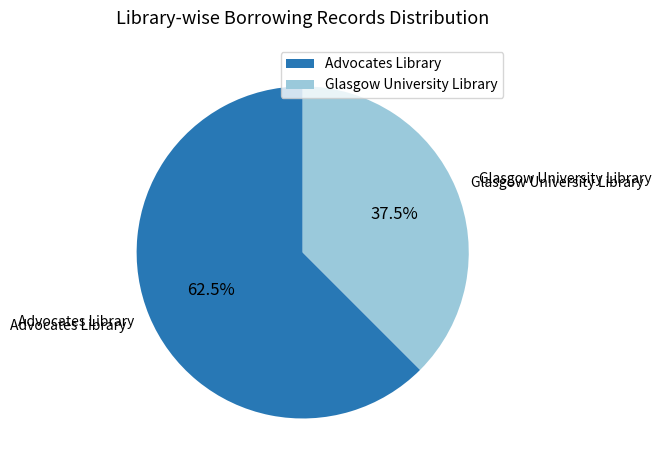

Which slice is the largest?

Advocates Library